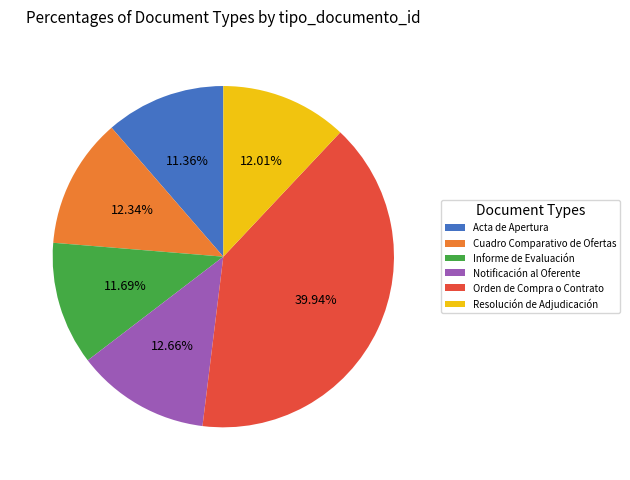

Count the number of slices in the pie.

6